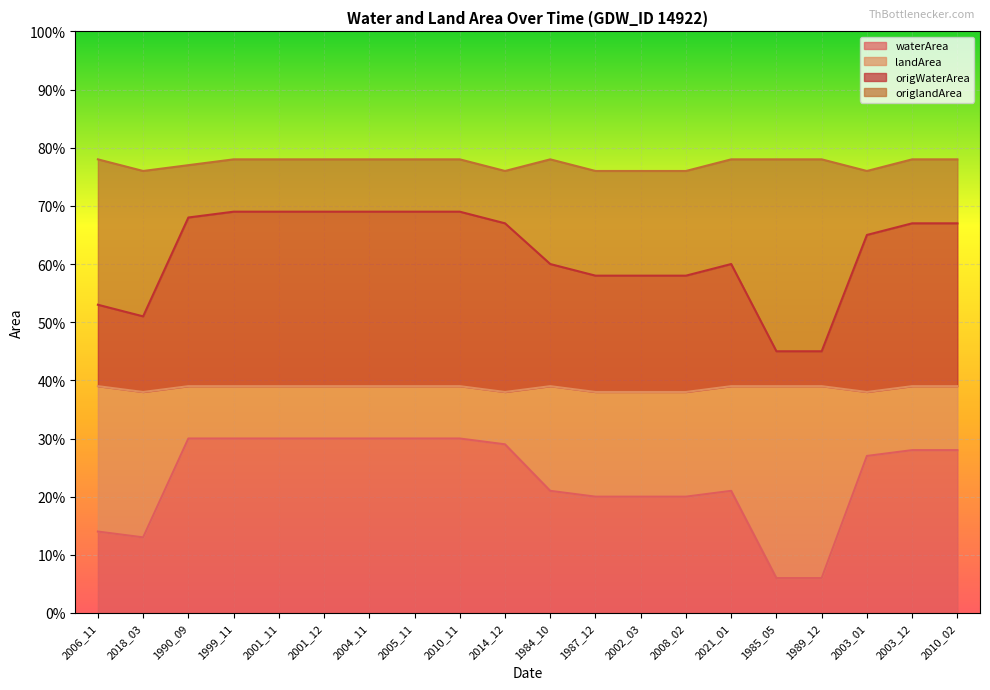

True or false: waterArea has a value of 0.2 at 2021_01.

True